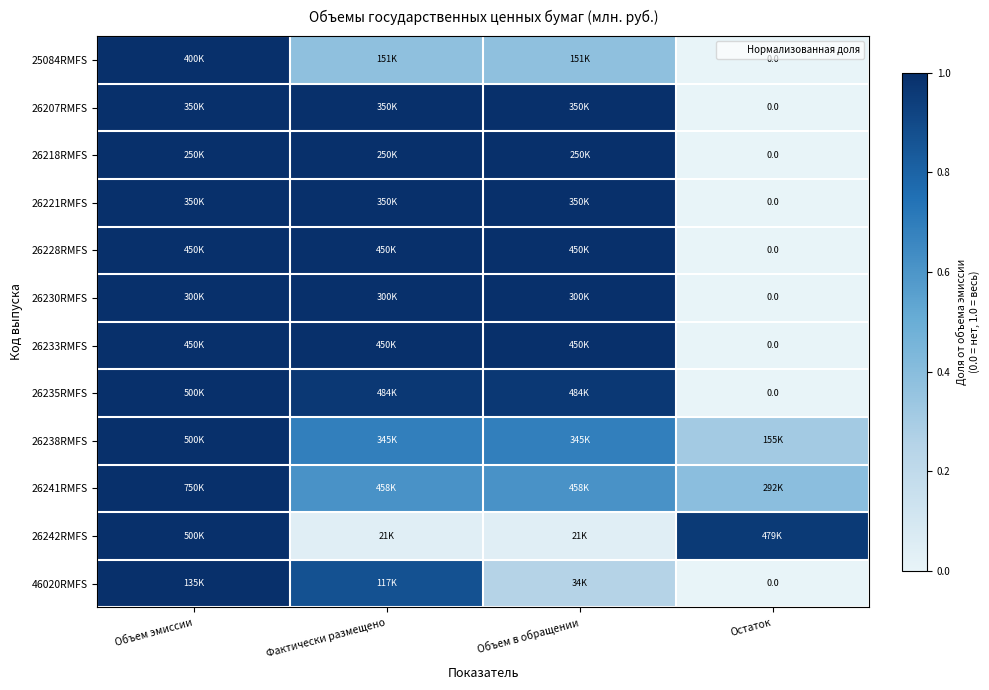

At how many categories does at least one series exceed 0?

4